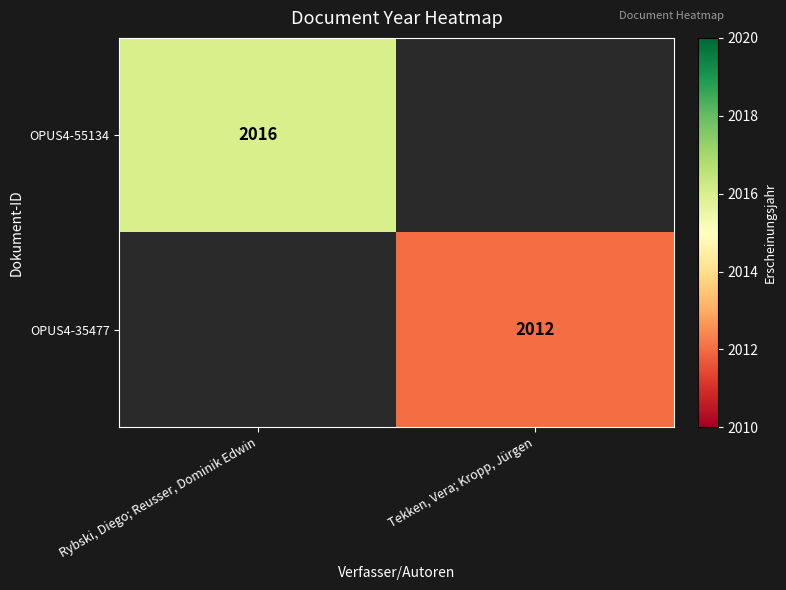

The OPUS4-55134 series shows 2016 at Rybski, Diego; Reusser, Dominik Edwin. True or false?

True